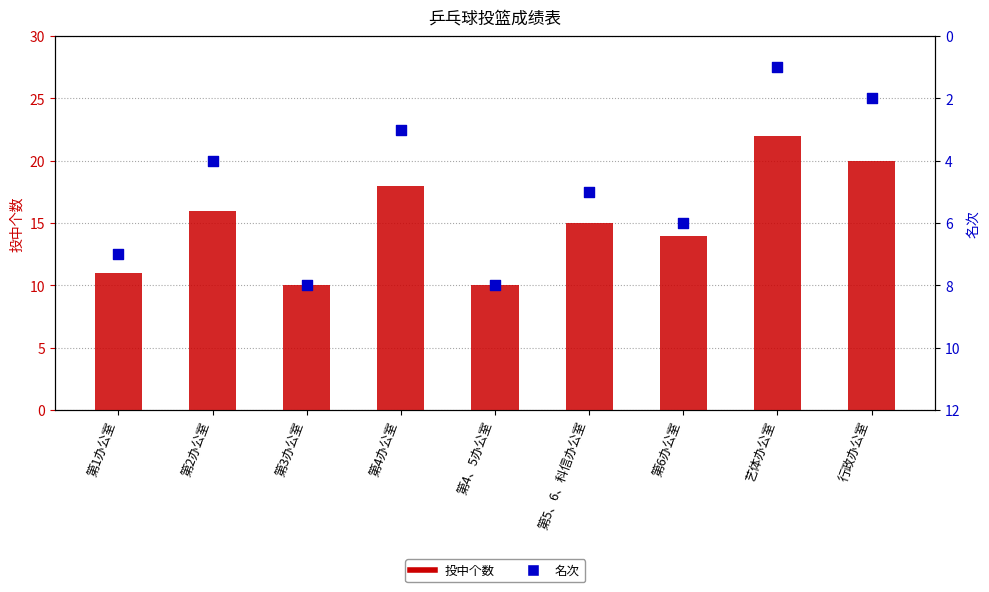

What is the total value across all series at 第6办公室?

20